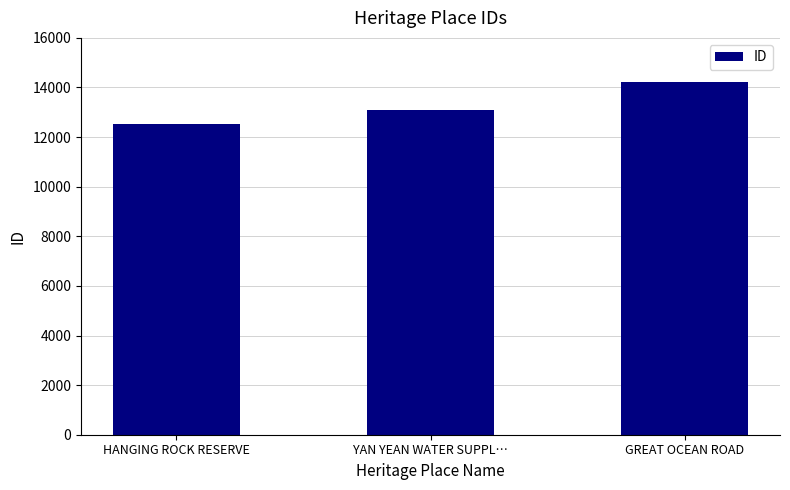

How many data points does each series have?

3